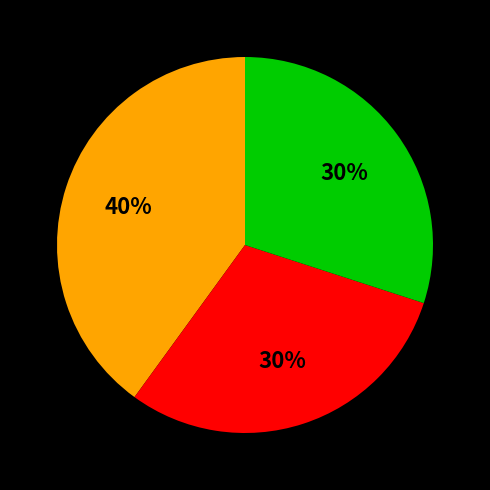

To the nearest percent, what is the difference between the largest and smallest slice percentages?

10%